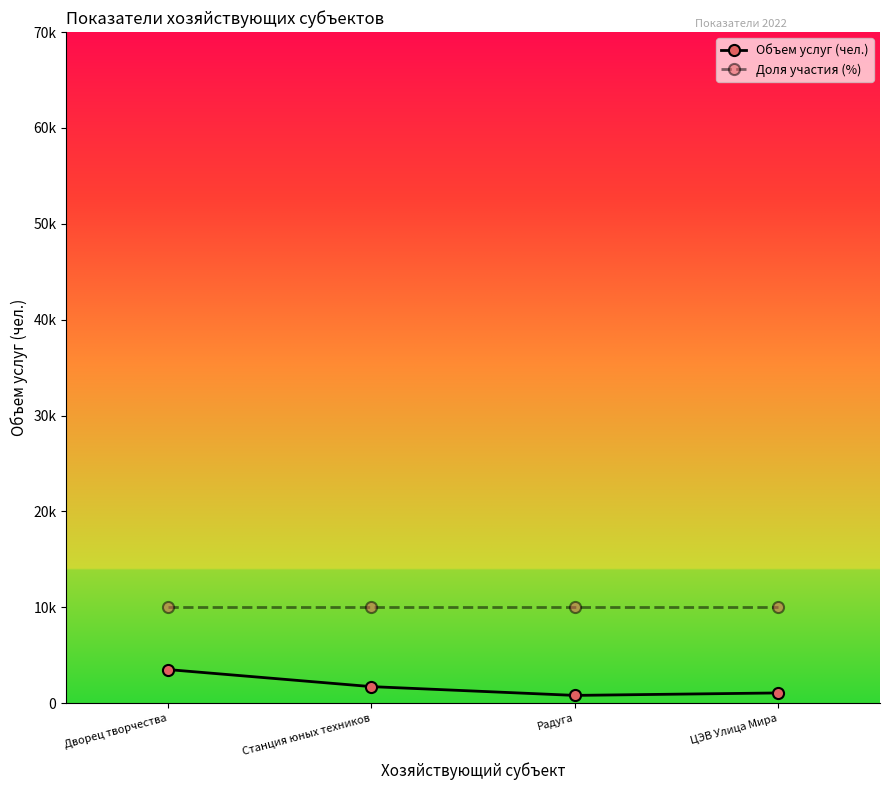

At ЦЭВ Улица Мира, list the series in order from largest to smallest.

Доля участия (%), Объем услуг (чел.)